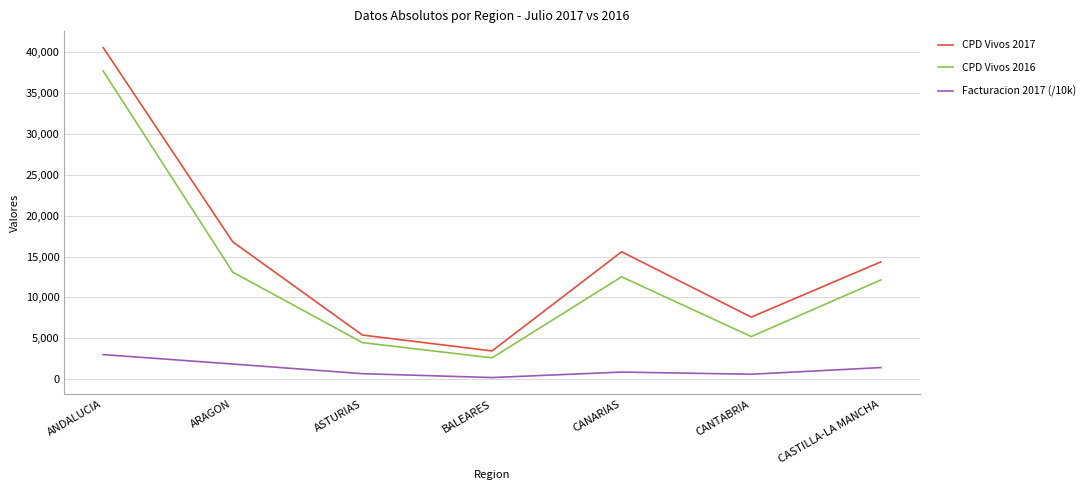

What position from the left is CANTABRIA?

6